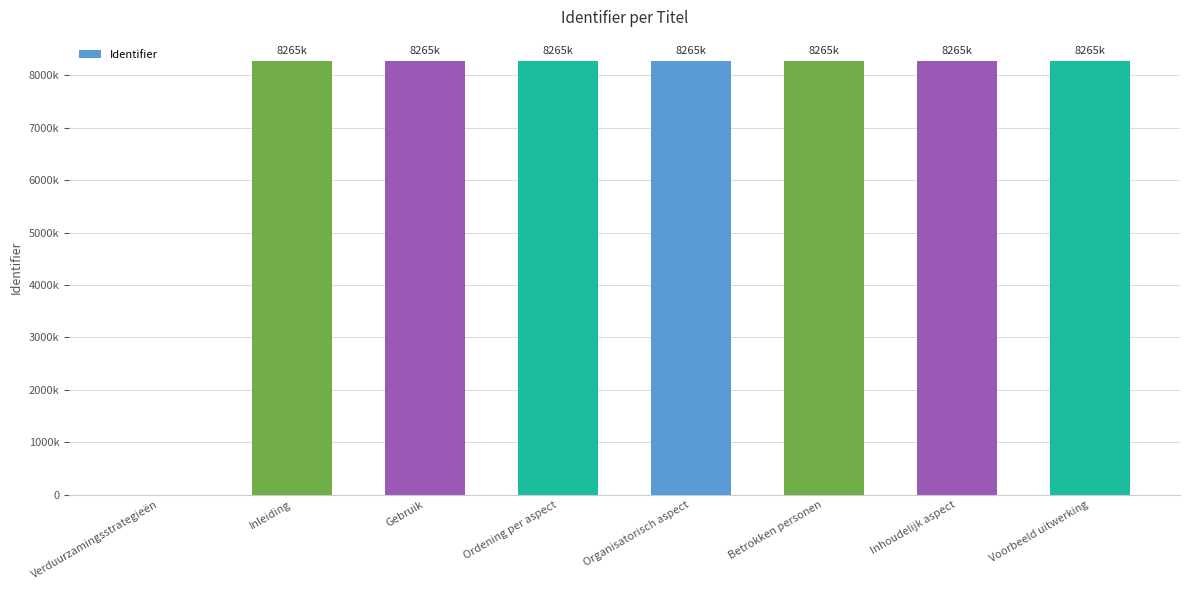

Reading left to right, what are all the values shown in this chart?

Verduurzamingsstrategieën=0	Inleiding=8265344	Gebruik=8265348	Ordening per aspect=8265352	Organisatorisch aspect=8265353	Betrokken personen=8265356	Inhoudelijk aspect=8265359	Voorbeeld uitwerking=8265362